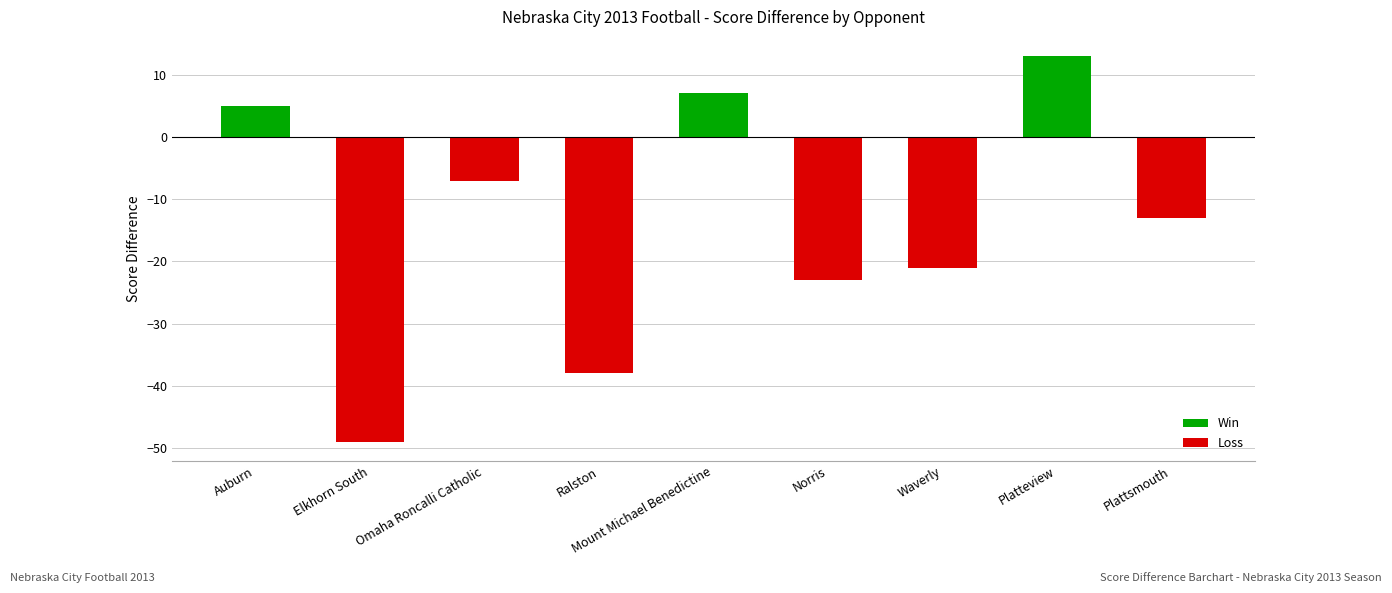

How many series are shown in this chart?

1